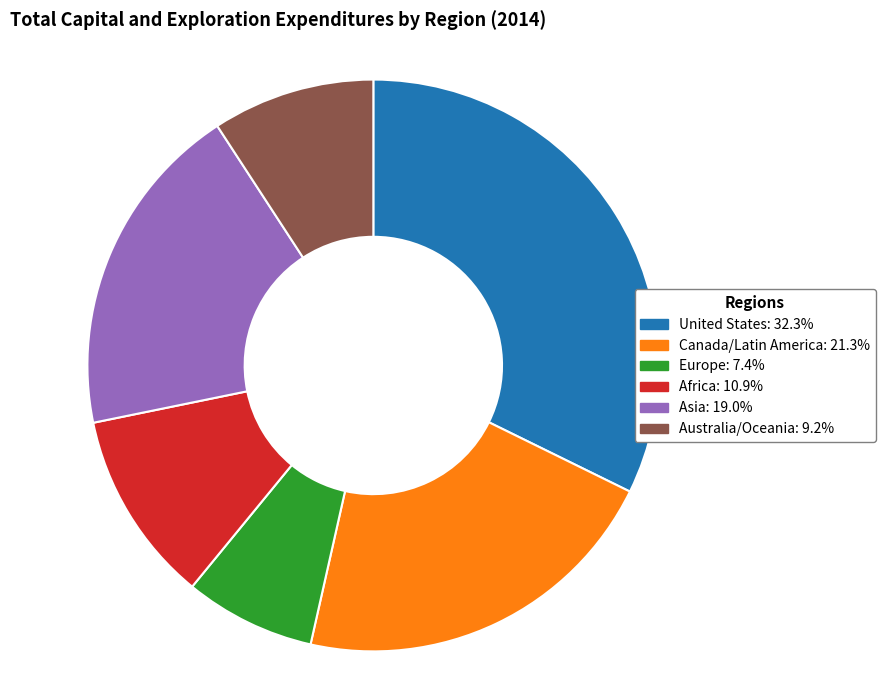

Which slice is the largest?

United States